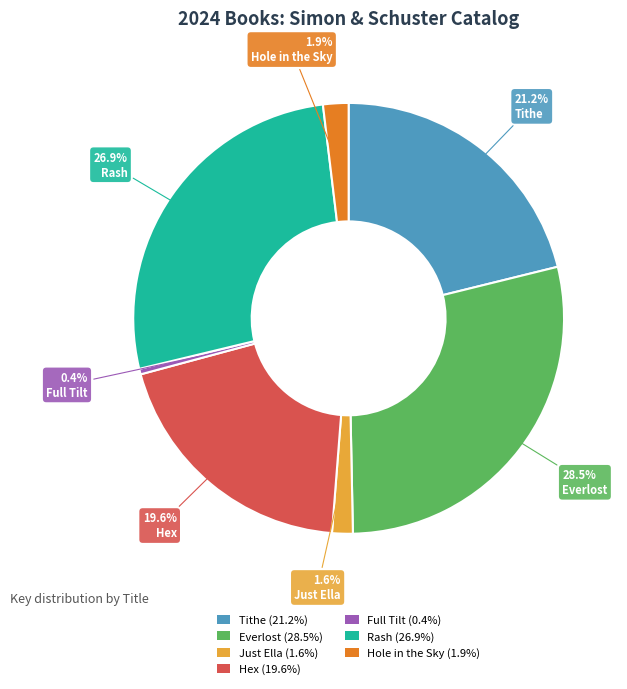

Which slice is the smallest?

Full Tilt